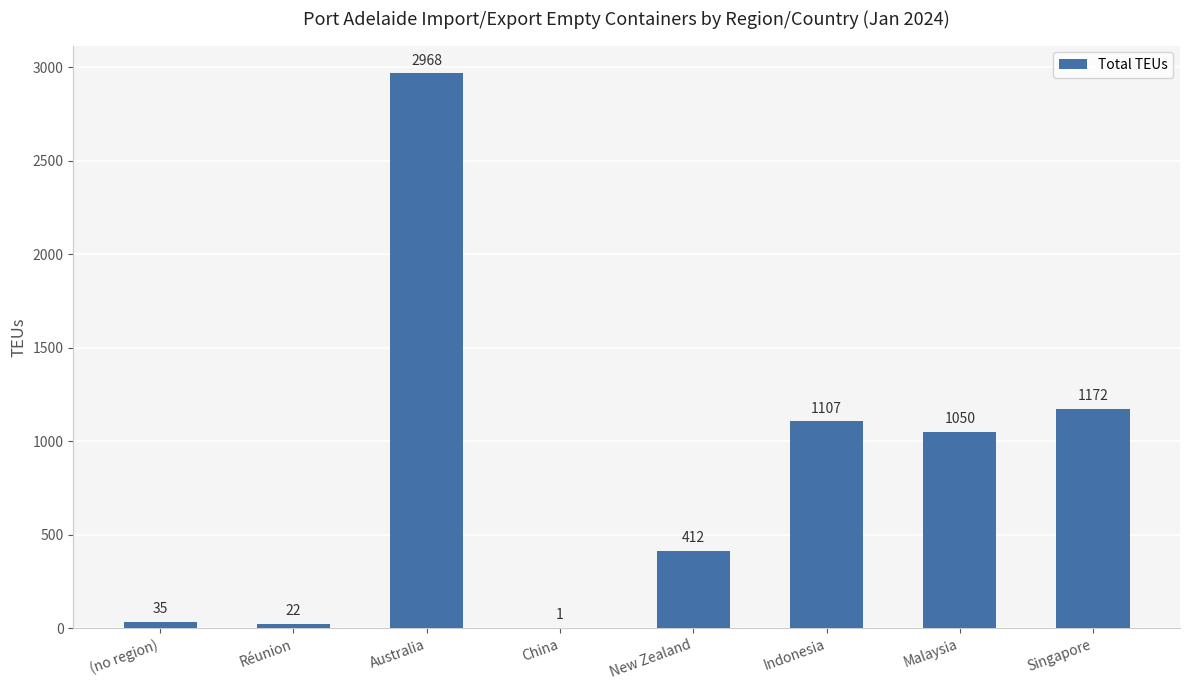

What is the change in value from (no region) to China?

-34